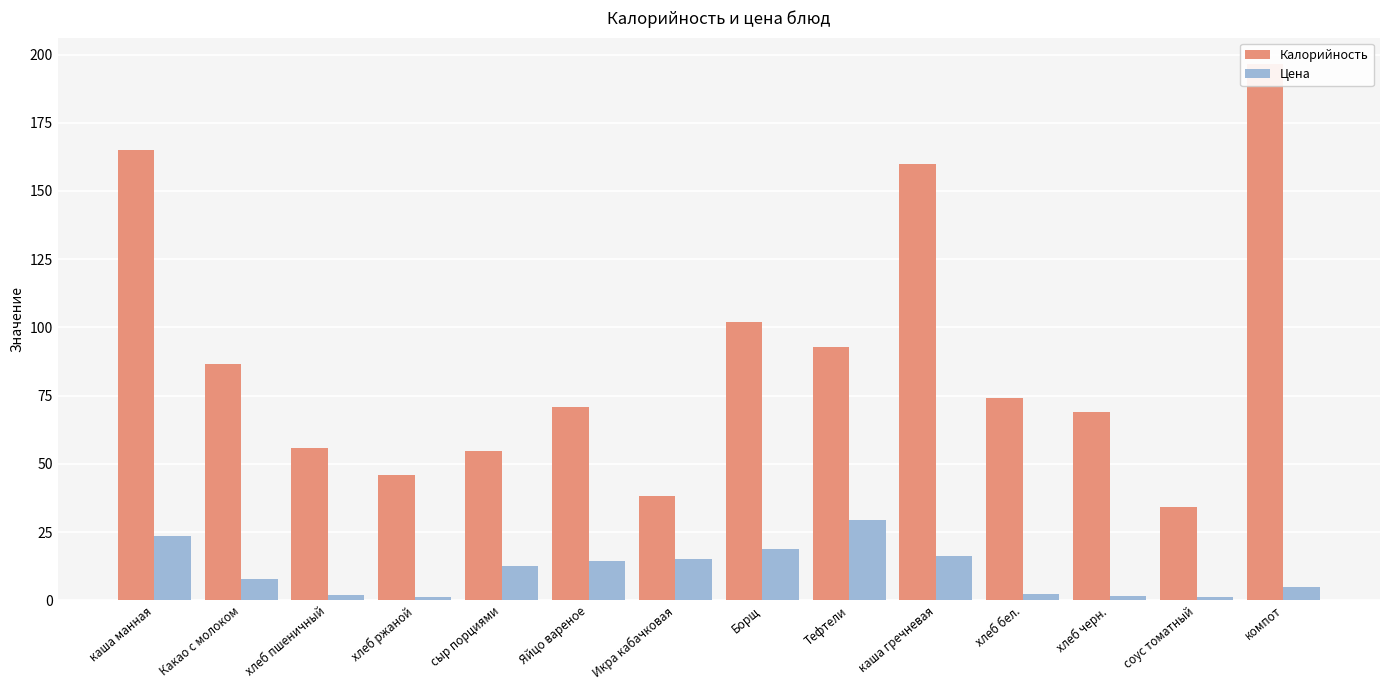

Which category has the lowest value across all series?

хлеб ржаной